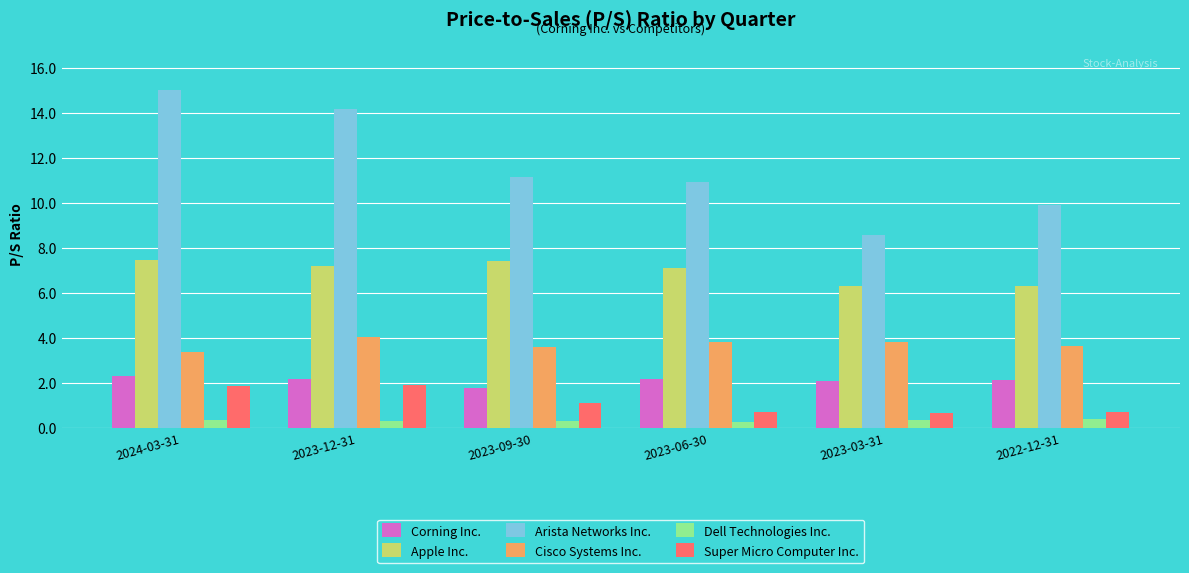

How many categories are shown in the chart?

6